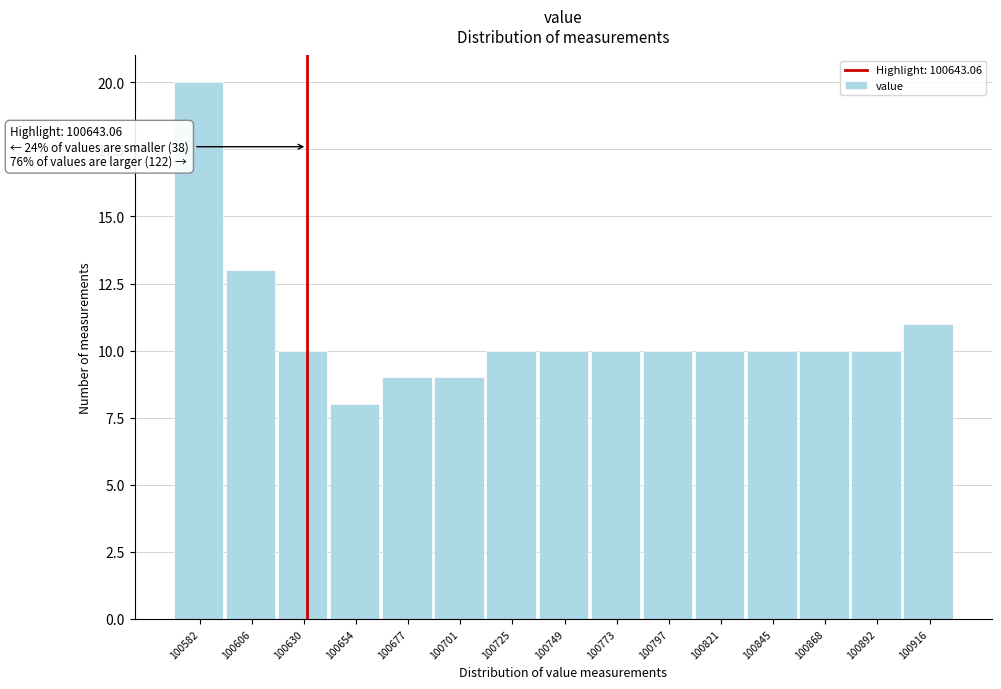

Reading right to left, extract all data points from this chart.

100916=11	100892=10	100868=10	100845=10	100821=10	100797=10	100773=10	100749=10	100725=10	100701=9	100677=9	100654=8	100630=10	100606=13	100582=20